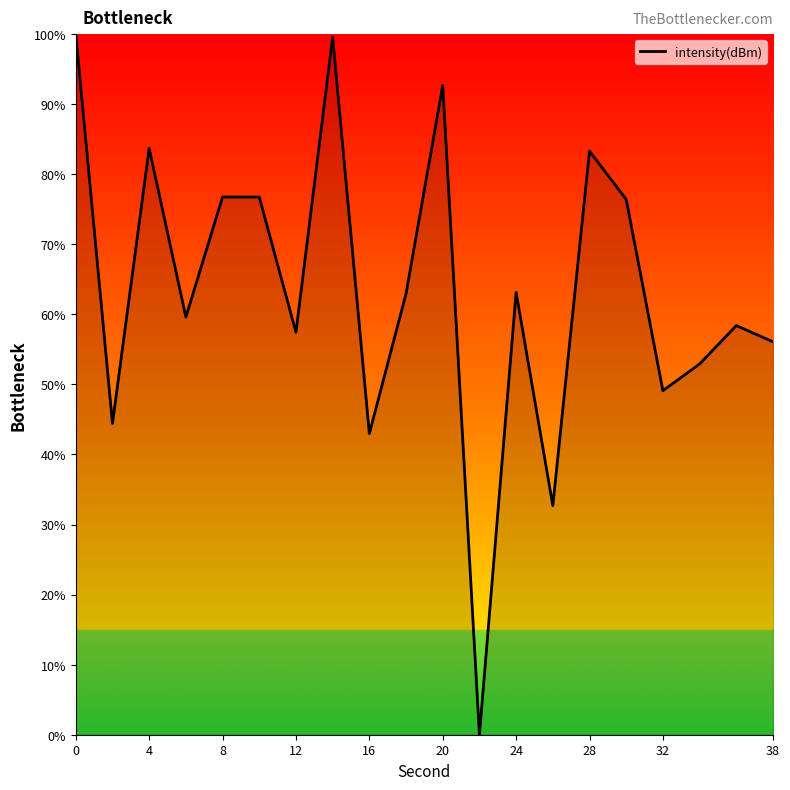

What is the difference between the maximum and minimum values?

100.0